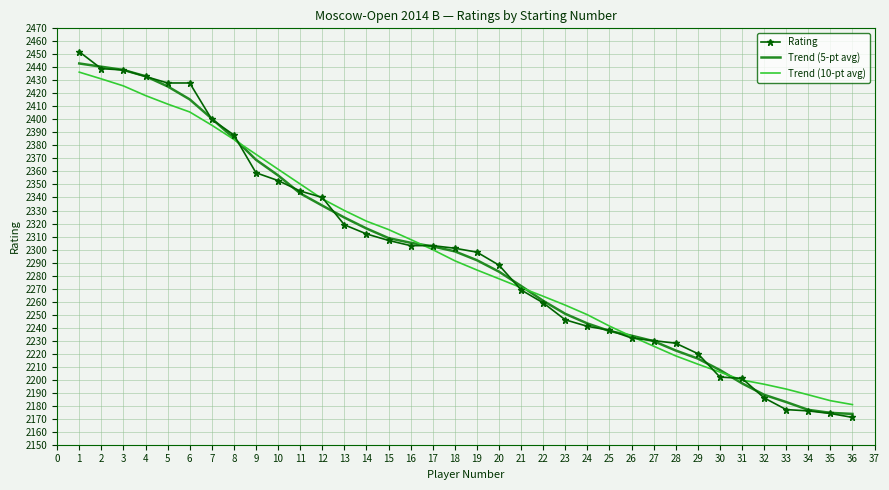

What is the lowest value of the Rating series?

2171.0